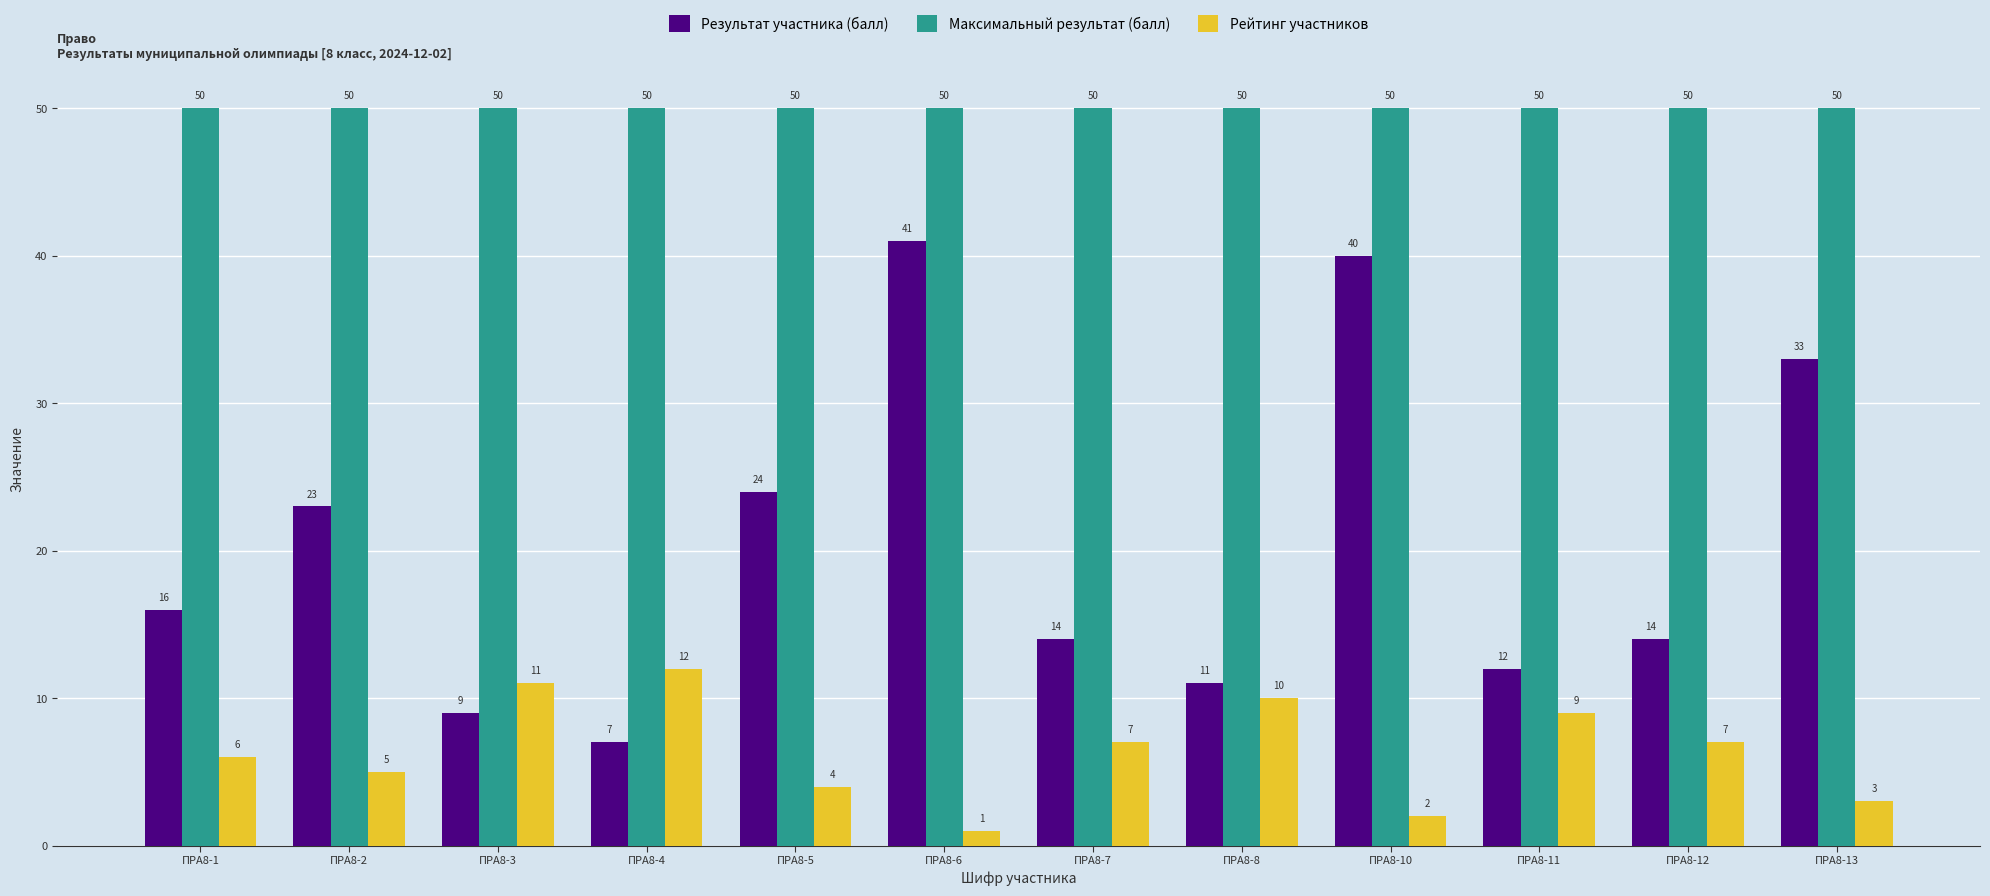

What is the total value across all series at ПРА8-3?

70